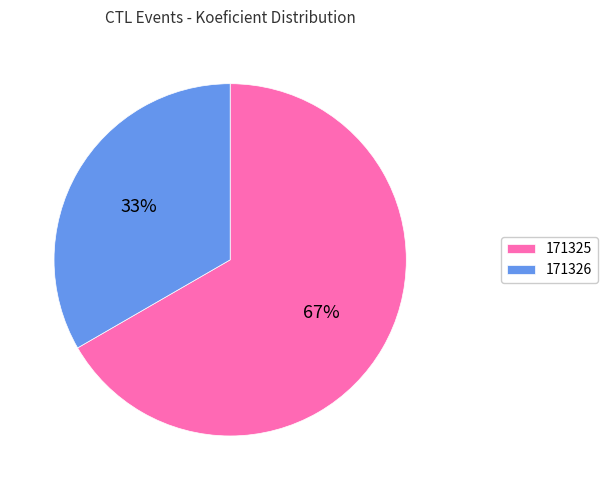

To the nearest percent, what is the average slice percentage?

50%